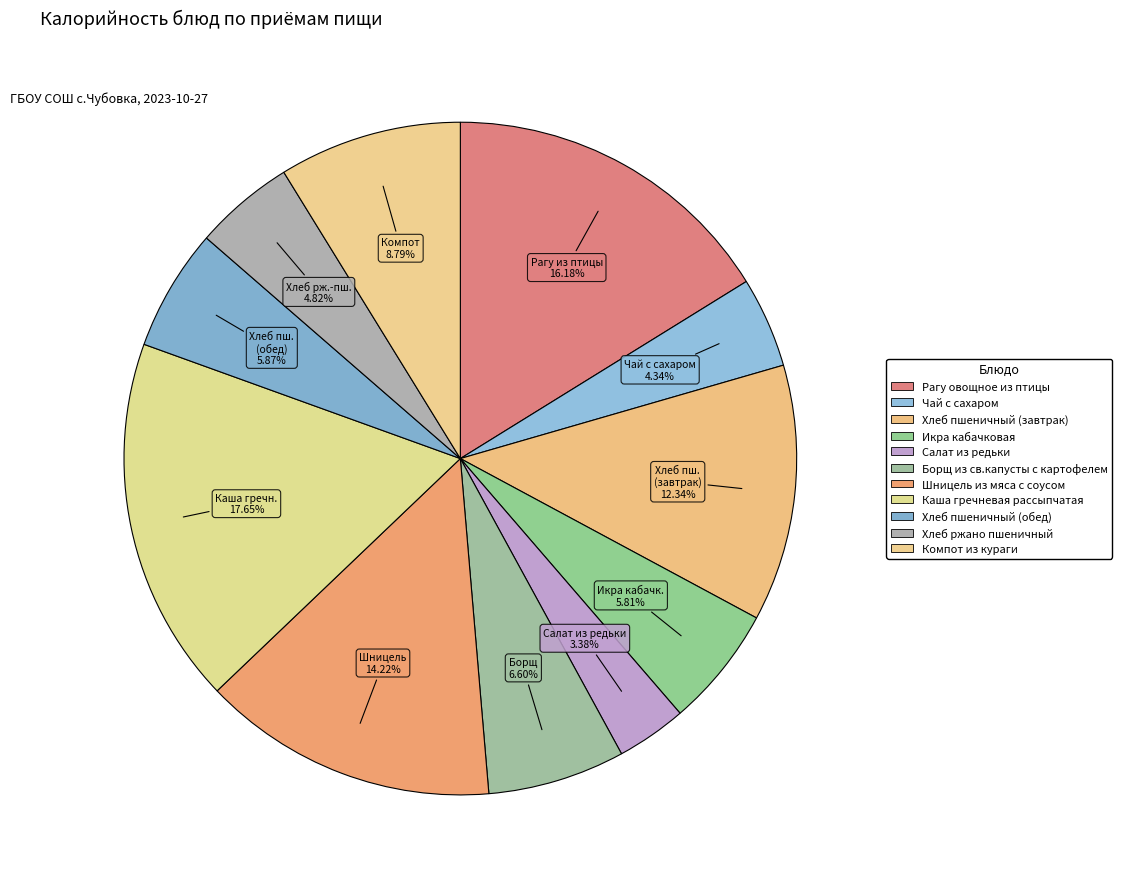

Is there a majority slice in this chart?

No